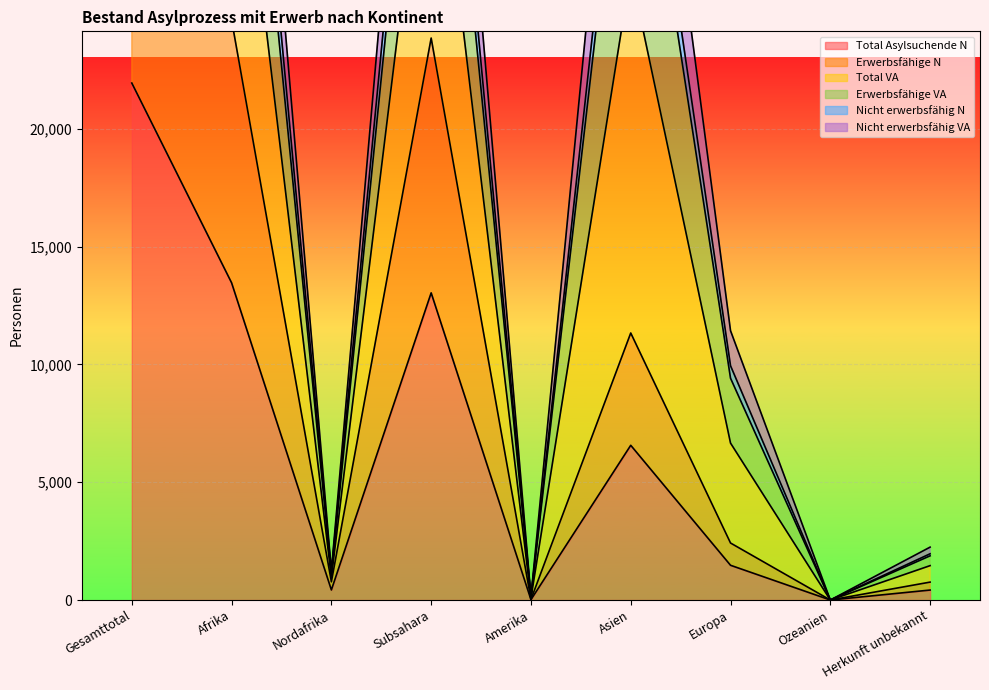

True or false: Nicht erwerbsfähig VA and Nicht erwerbsfähig N intersect in this chart.

False